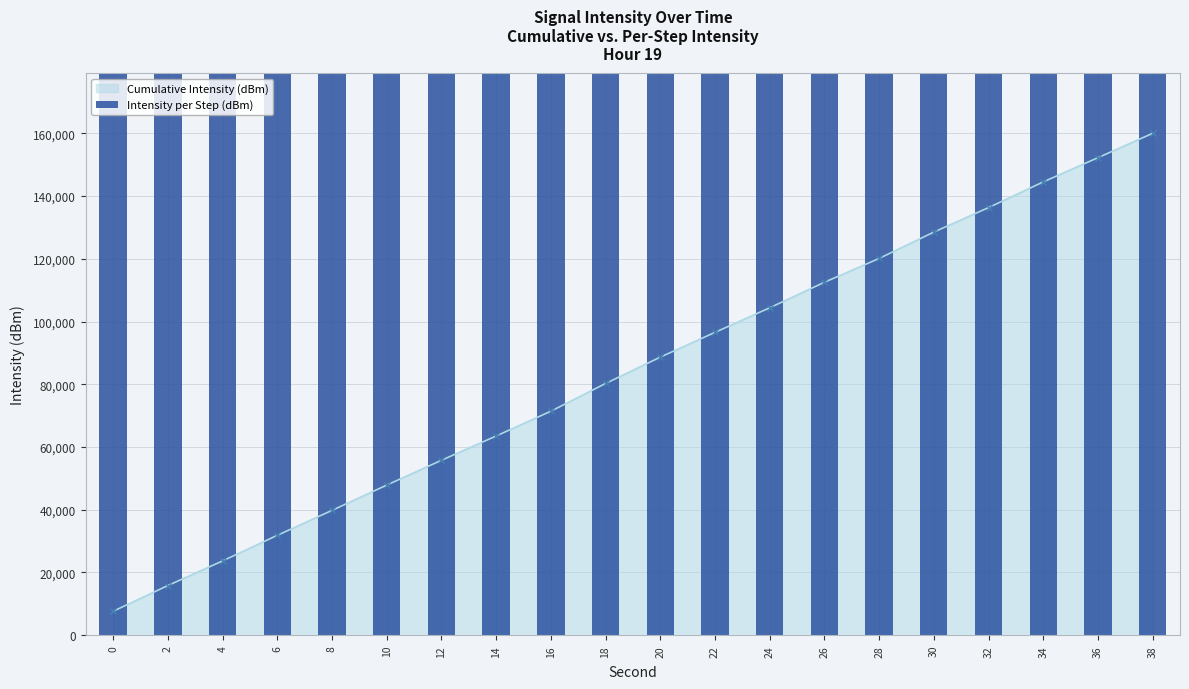

Which has a higher value, 18 or 34?

18